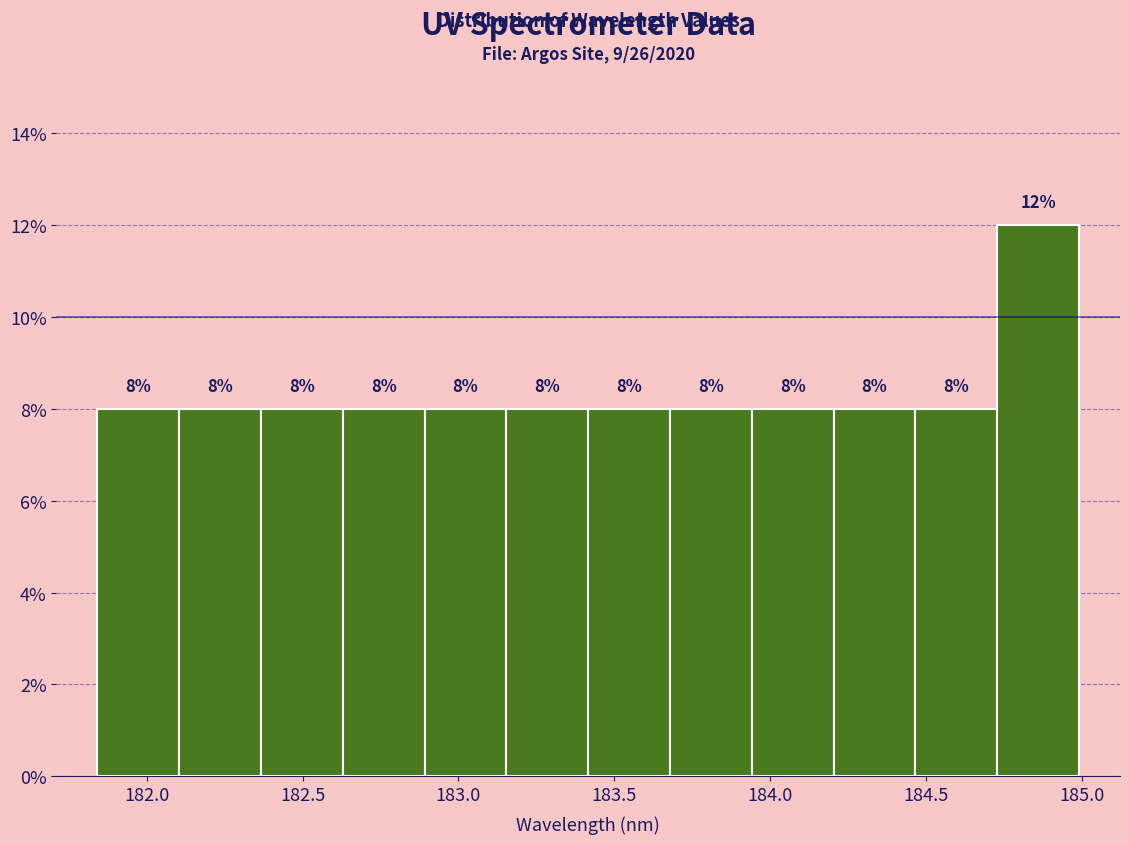

Over which range of the x-axis is the bar tallest?

184.75 to 185.00